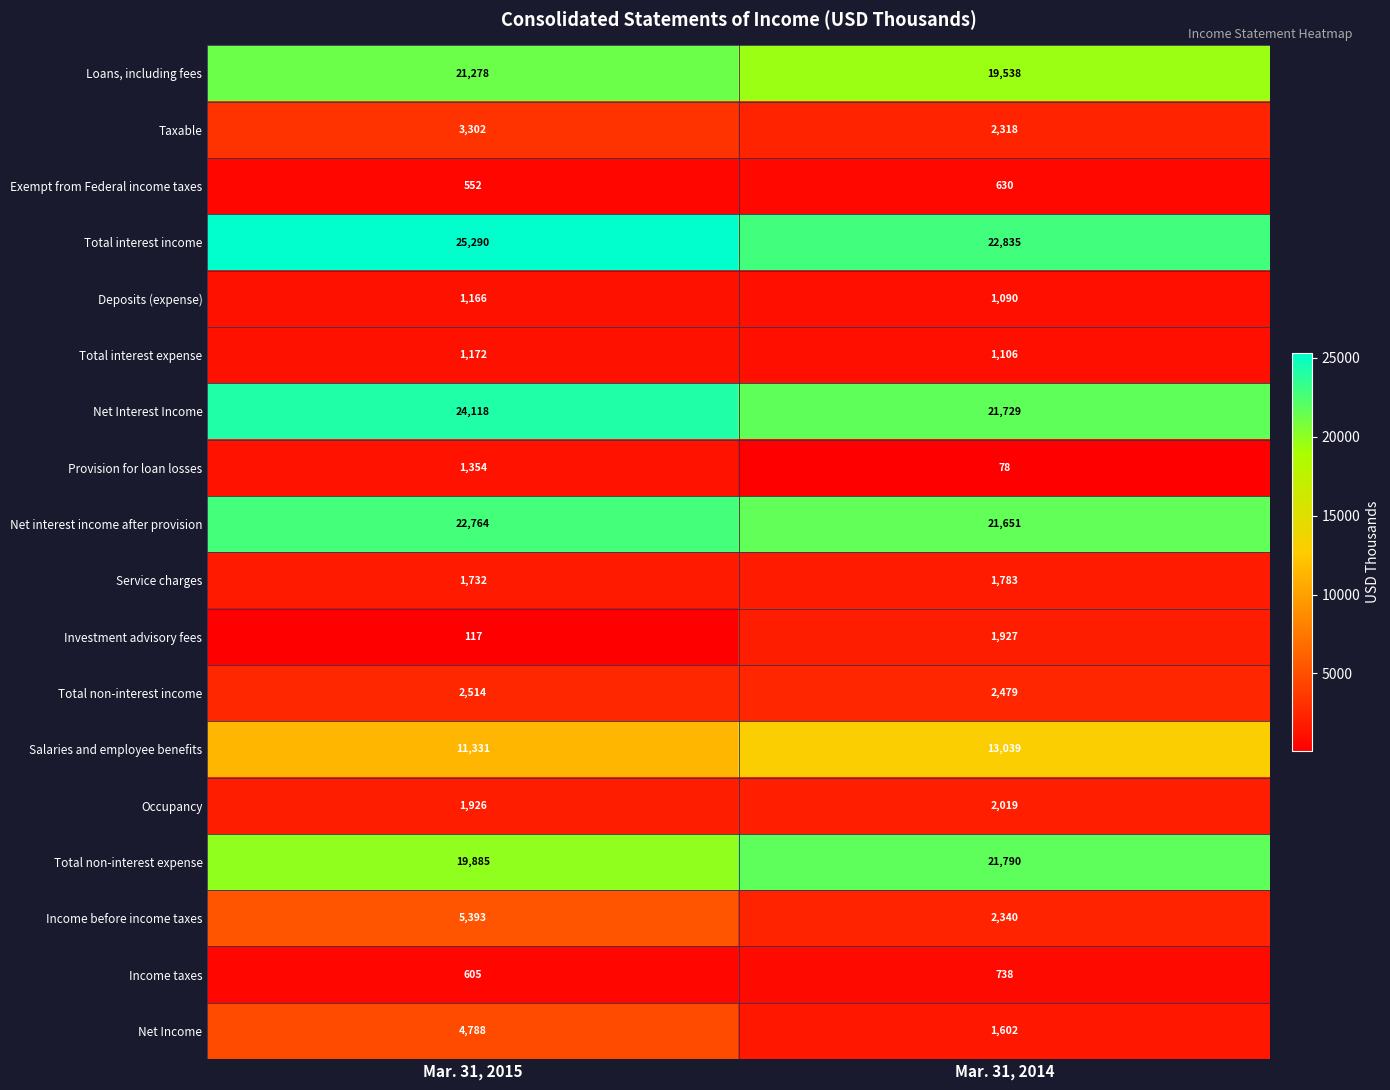

What is the sum of all Total interest income values?

48125